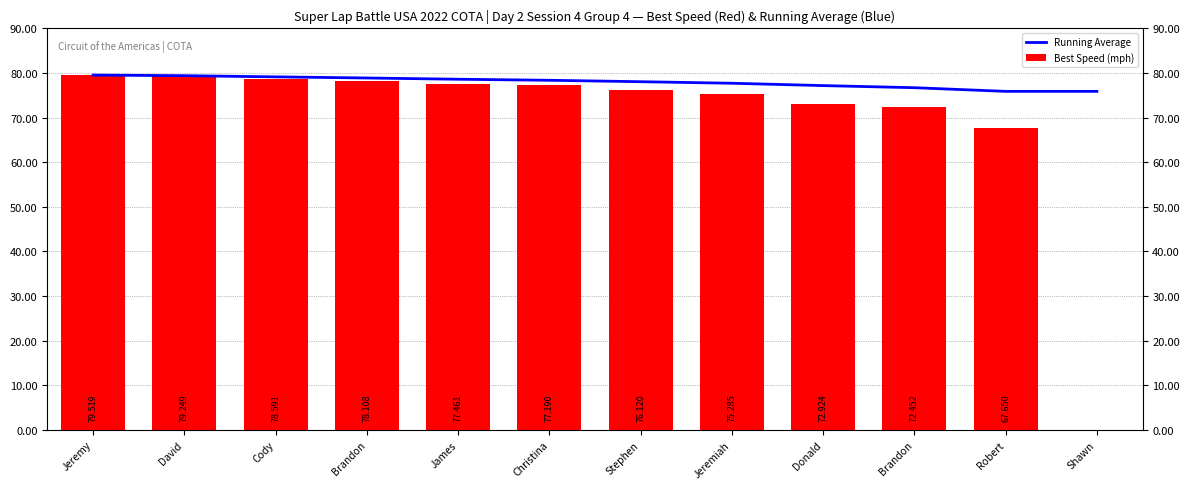

Reading left to right, transcribe all the data shown in this chart.

Running Average: 79.5	79.4	79.1	78.9	78.6	78.4	78.0	77.7	77.2	76.7	75.9	75.9
Best Speed (mph): 79.5	79.2	78.6	78.1	77.5	77.2	76.1	75.3	72.9	72.5	67.7	0.0